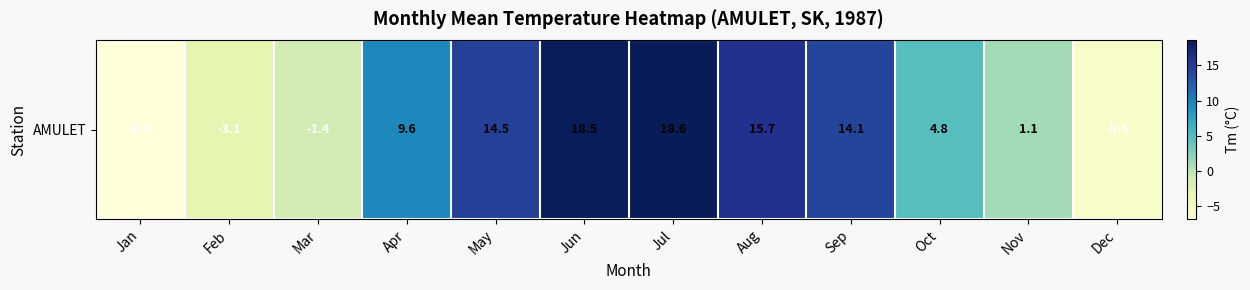

What is the change in value from Feb to Sep?

+17.2